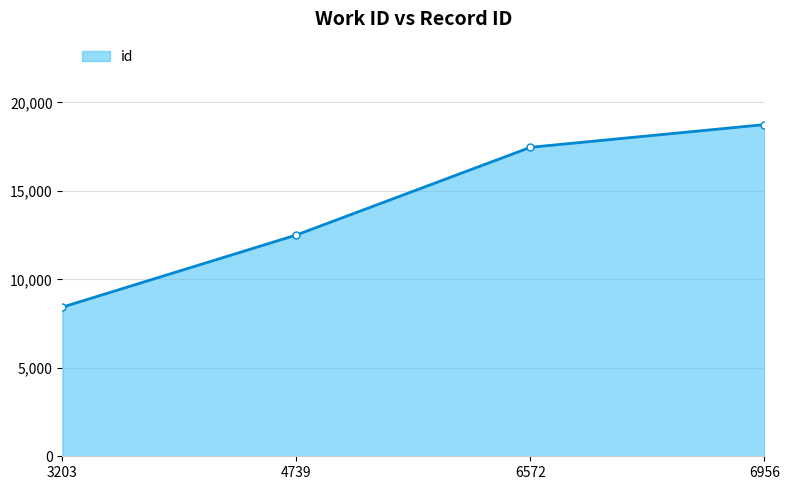

How many data points does each series have?

4